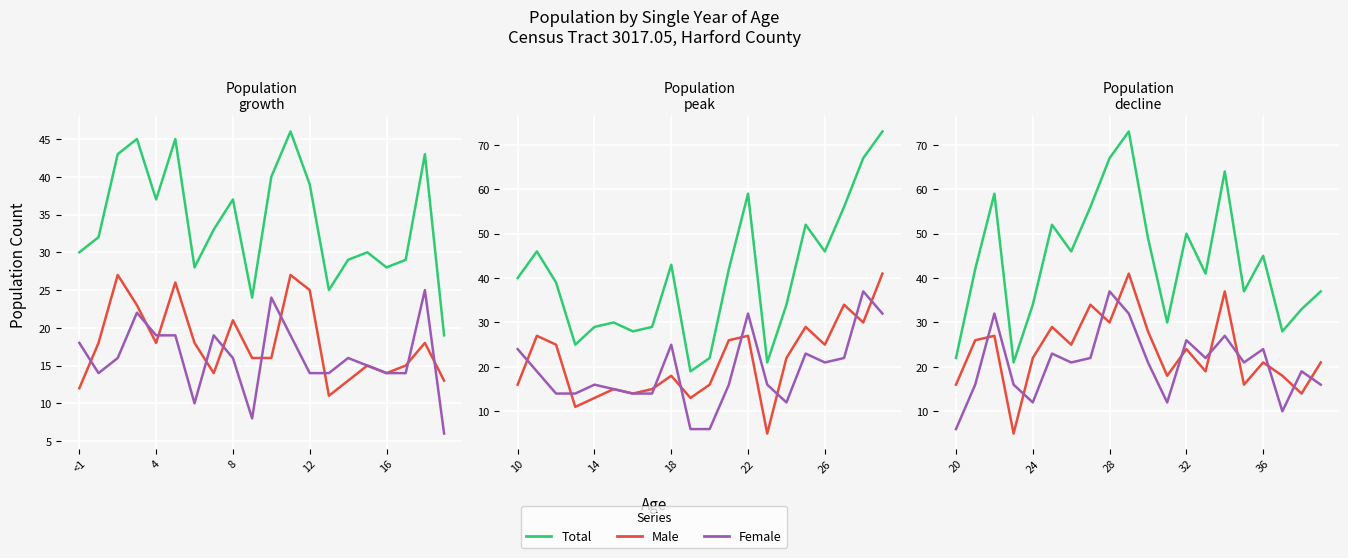

Between 5 and 19, which is larger?

5